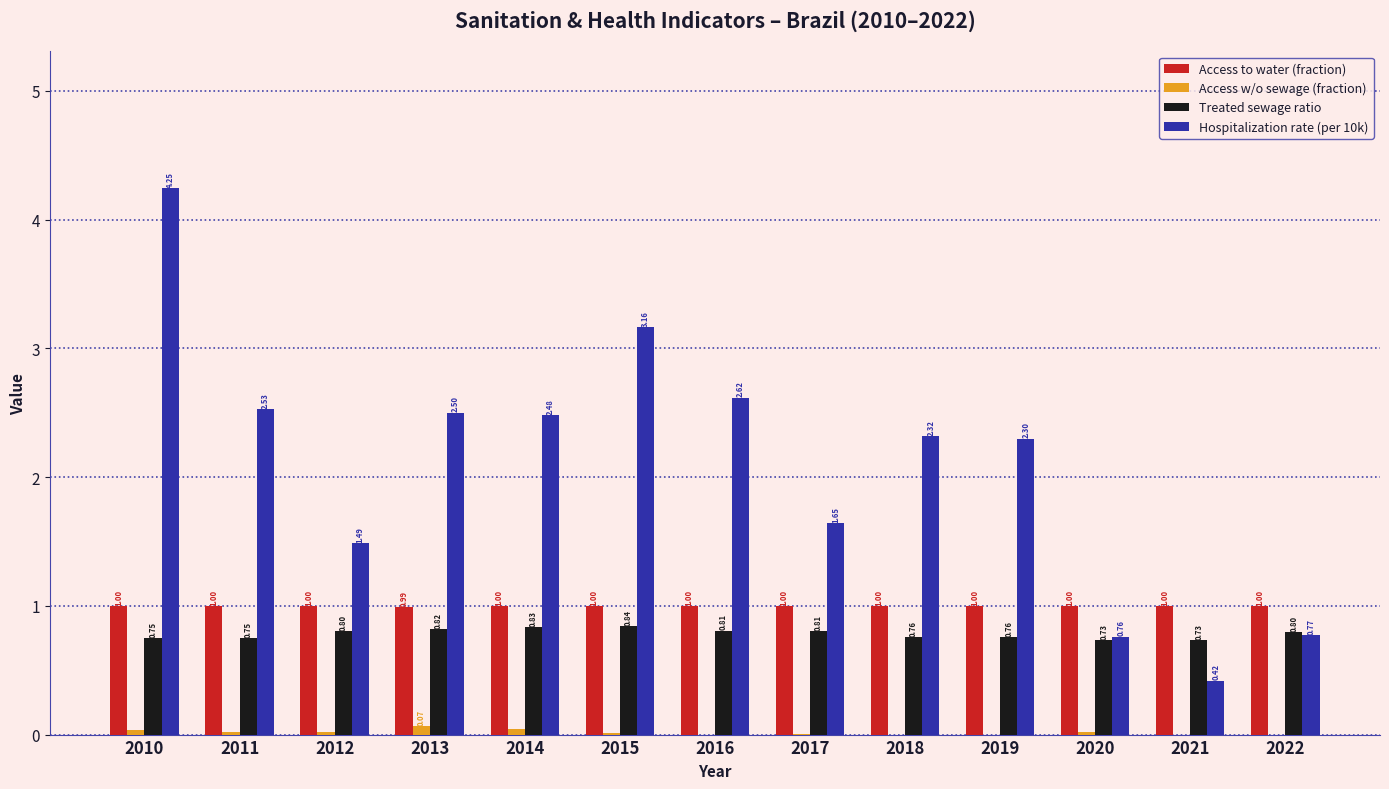

What is the highest value of the Access to water (fraction) series?

1.0